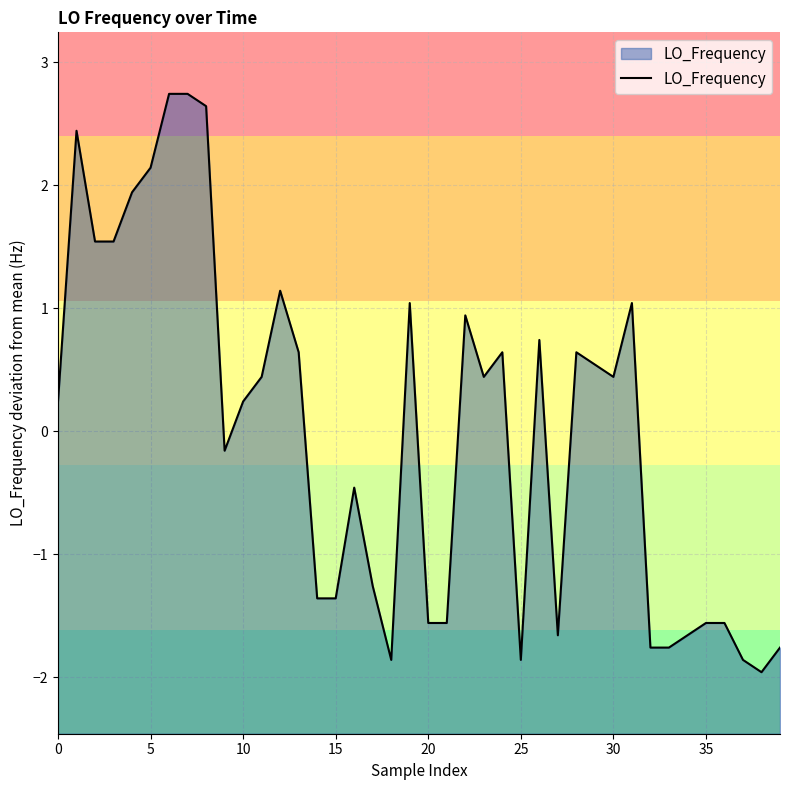

The value at 0 is 0.2. True or false?

True